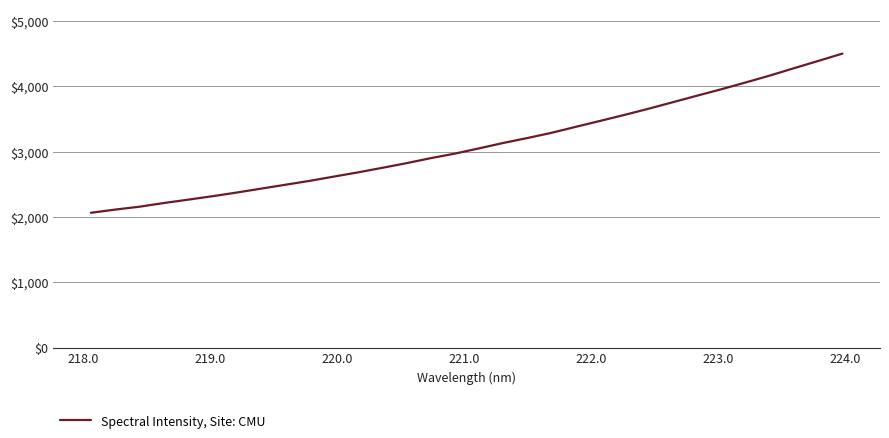

What is the maximum value shown in the chart?

4501.3